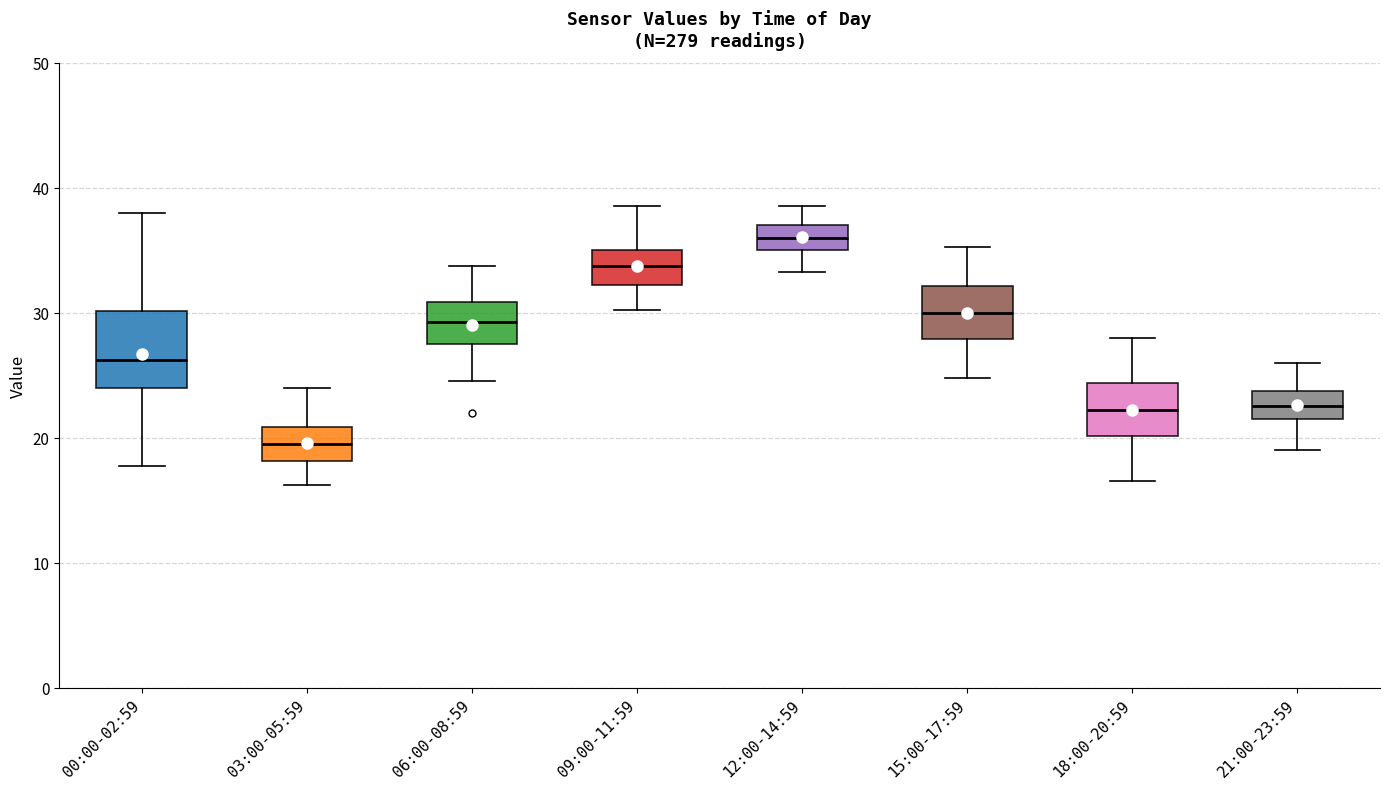

Reading left to right, transcribe this box plot: for each box, give where its median line is, the range the box spans, and where its two whiskers end, as read against the y-axis. The values are not printed on the chart, so give them approximately, as read against the axis.

00:00-02:59: median 26, box 24 to 30, whiskers 18 to 38
03:00-05:59: median 20, box 18 to 21, whiskers 16 to 24
06:00-08:59: median 29, box 28 to 31, whiskers 25 to 34
09:00-11:59: median 34, box 32 to 35, whiskers 30 to 39
12:00-14:59: median 36, box 35 to 37, whiskers 33 to 39
15:00-17:59: median 30, box 28 to 32, whiskers 25 to 35
18:00-20:59: median 22, box 20 to 24, whiskers 17 to 28
21:00-23:59: median 23, box 22 to 24, whiskers 19 to 26